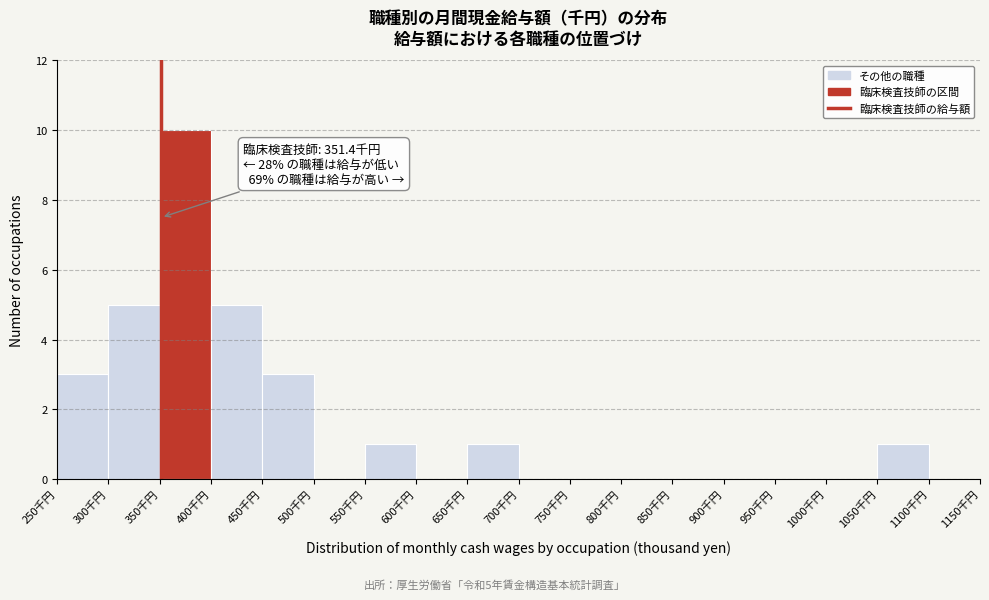

Which range on the x-axis has the tallest bar?

350 to 400